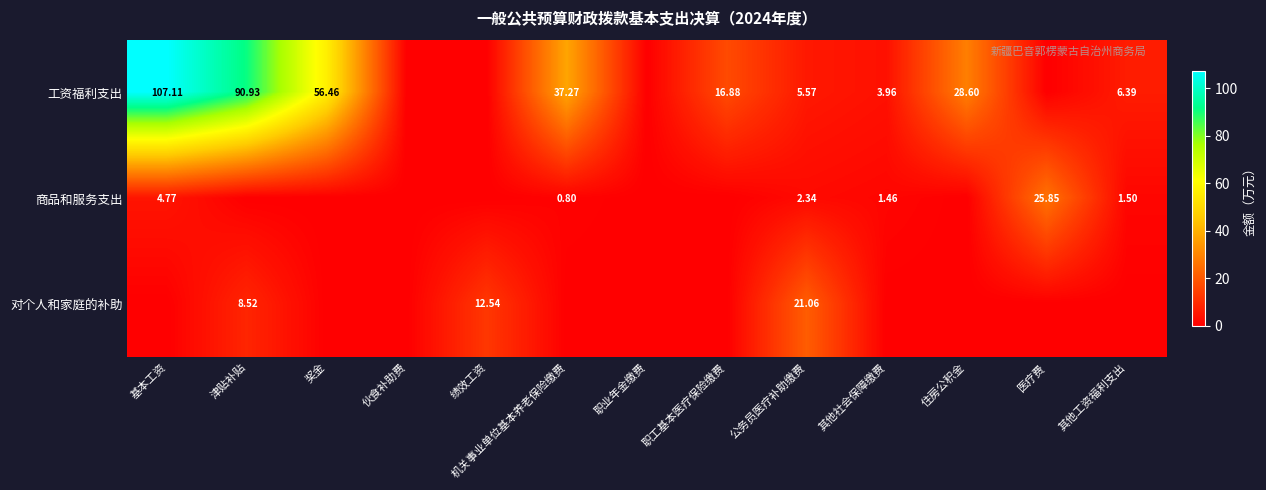

Between 伙食补助费 and 绩效工资, which series saw the biggest shift?

对个人和家庭的补助